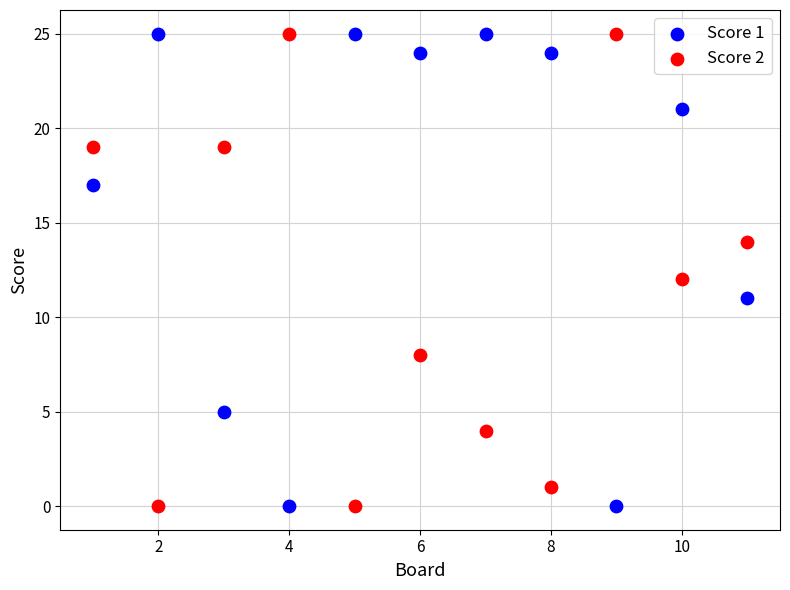

Across all data points, what is the range of Y values (max minus min)?

25